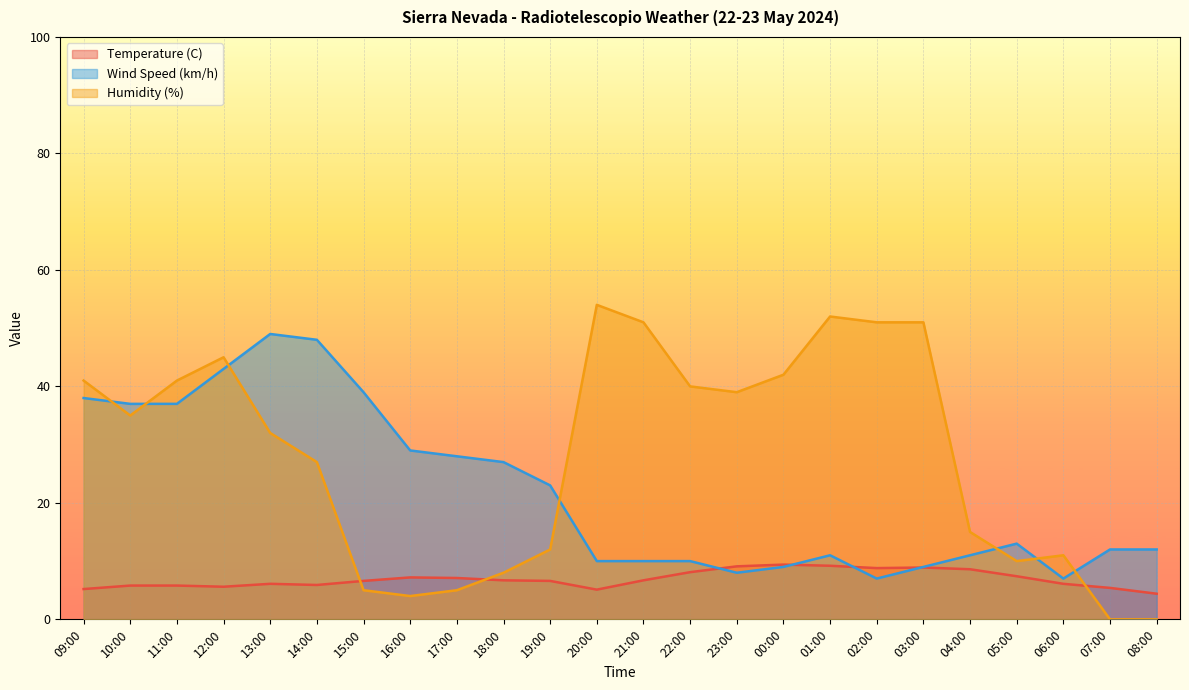

True or false: Temperature (C) and Wind Speed (km/h) intersect in this chart.

True